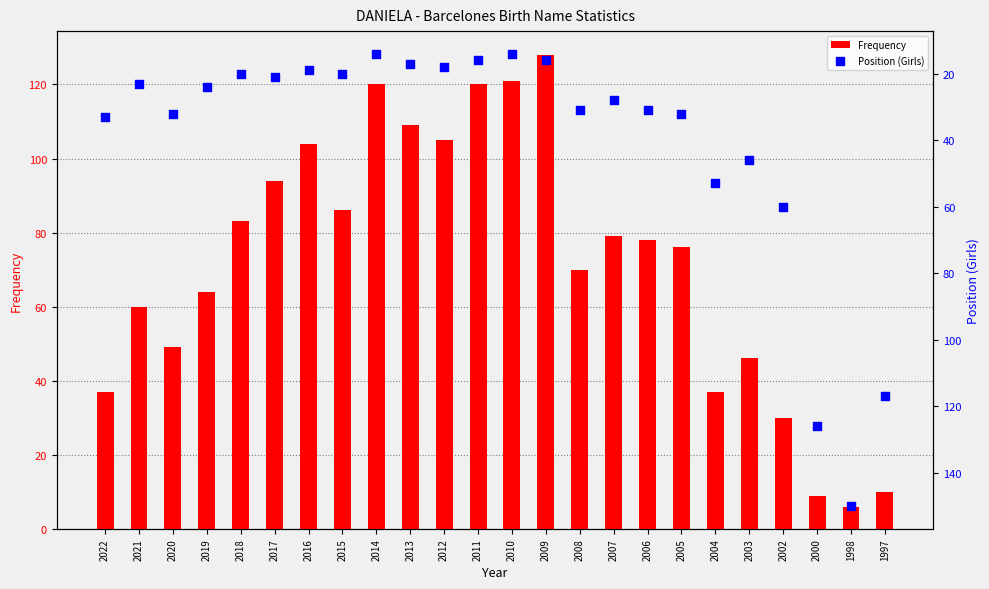

What are all the series names shown in the legend?

Frequency, Position (Girls)